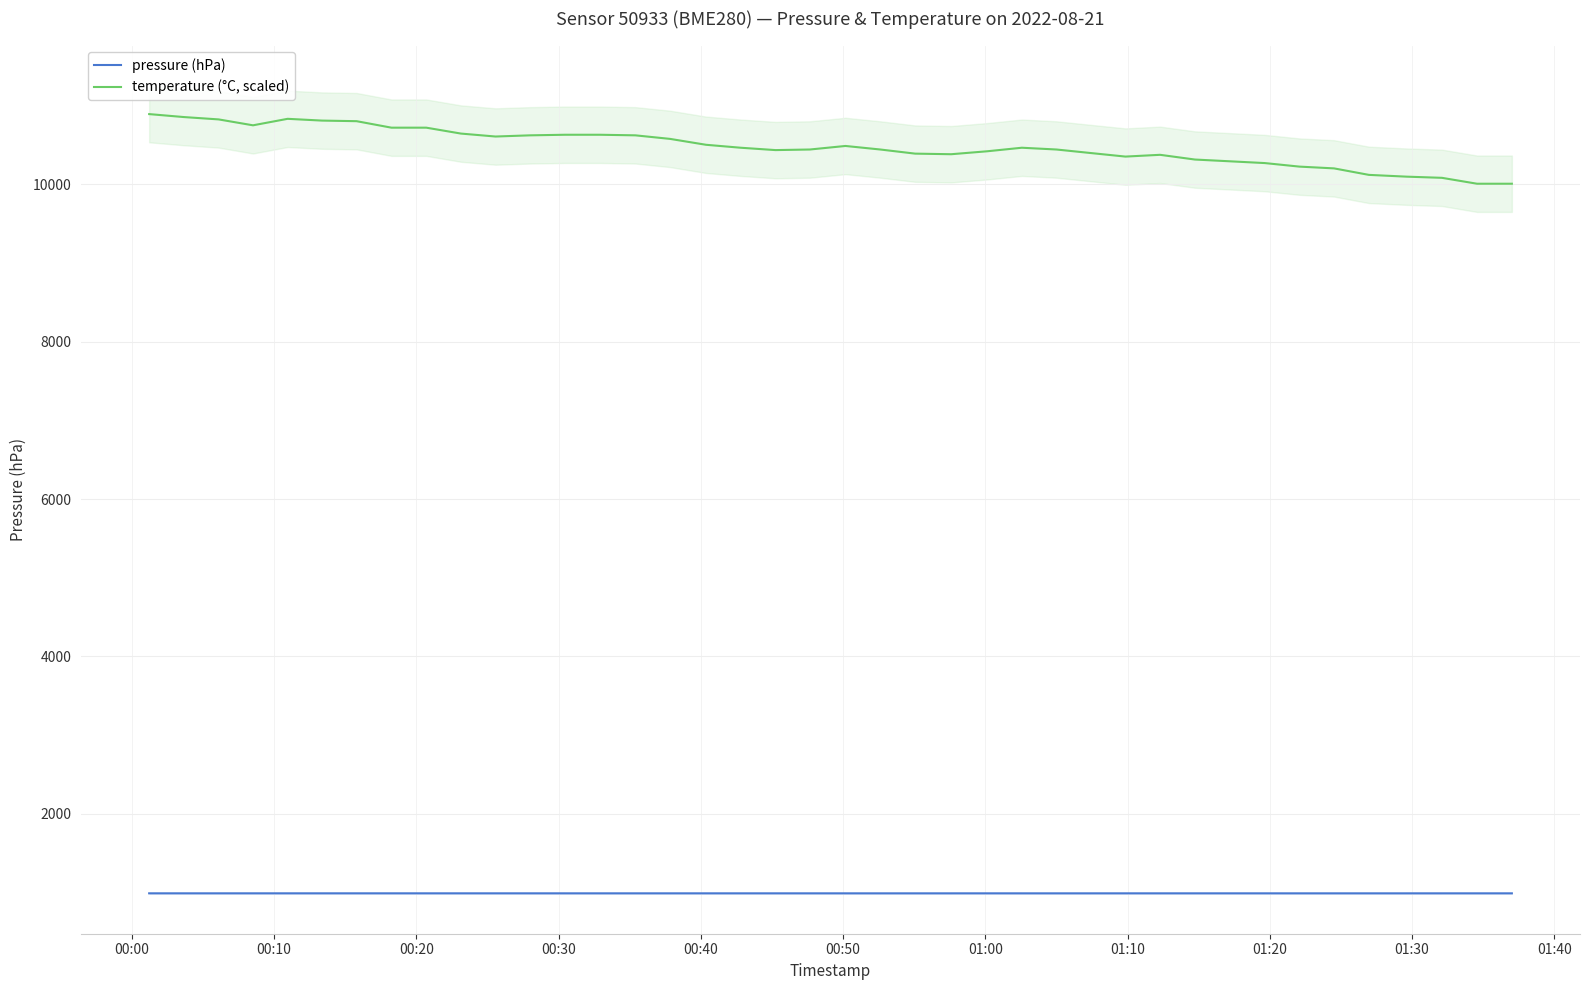

True or false: temperature (°C, scaled) and pressure (hPa) cross at least once.

False